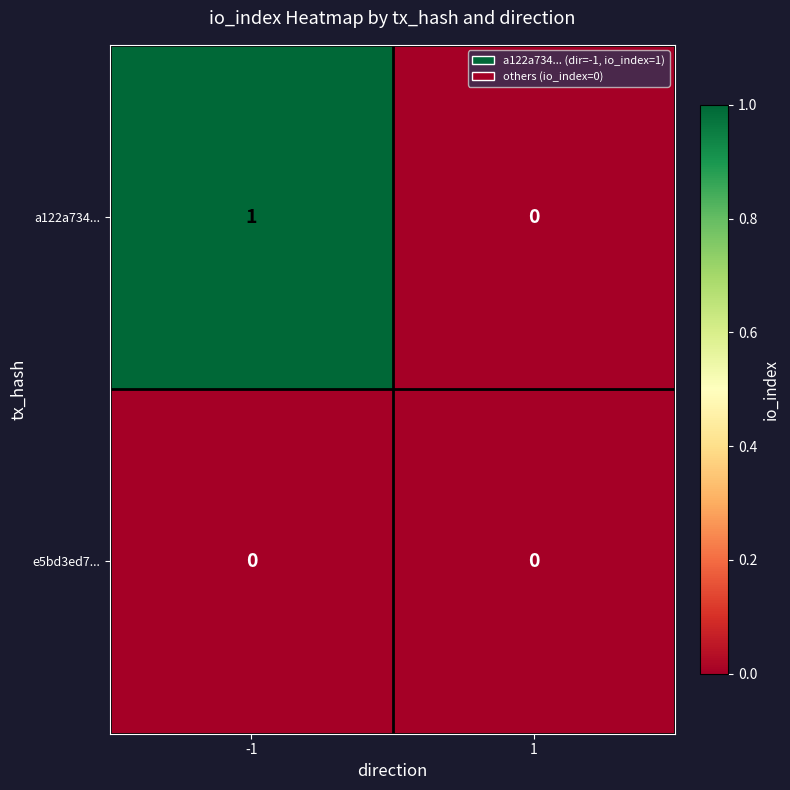

Count the number of categories in the chart.

2